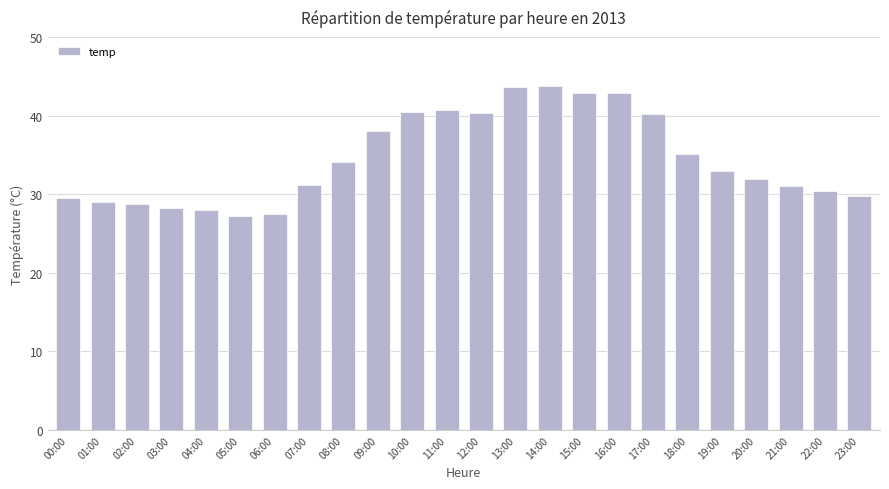

How many bars are there in total?

24